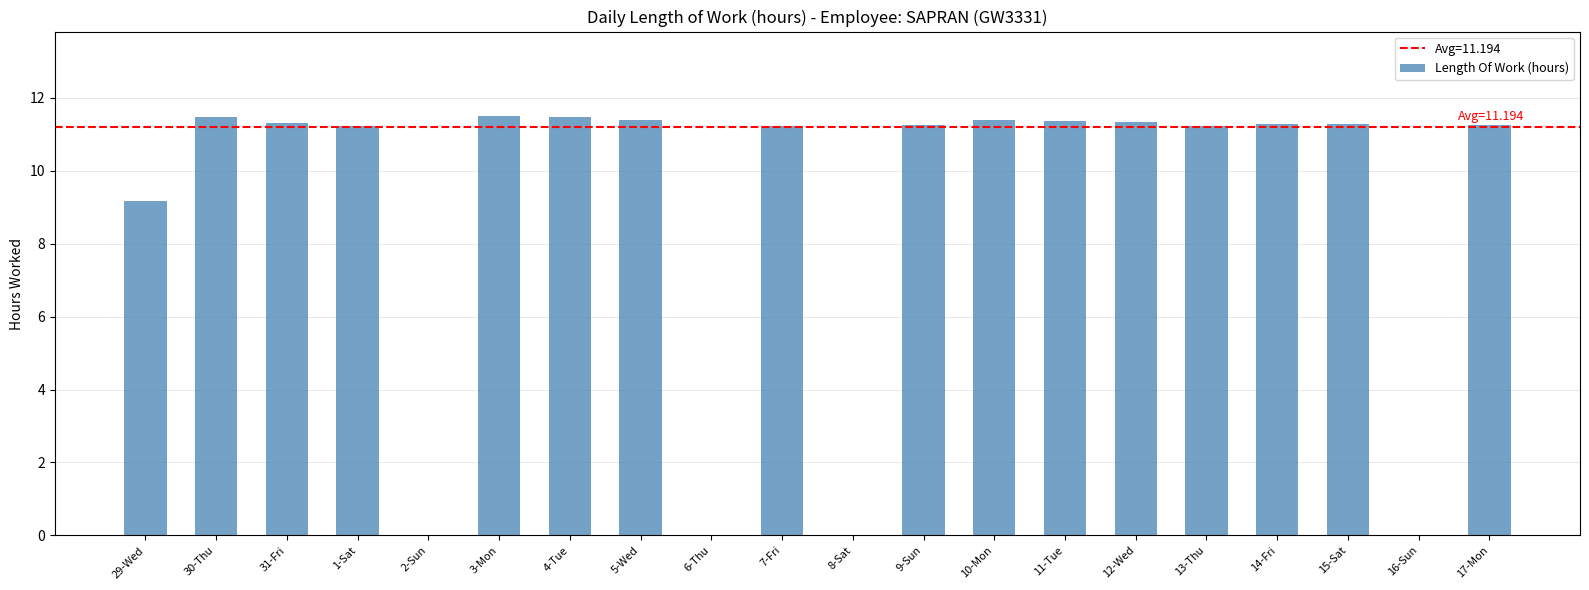

What is the ratio of the value at 7-Fri to the value at 15-Sat?

1.0